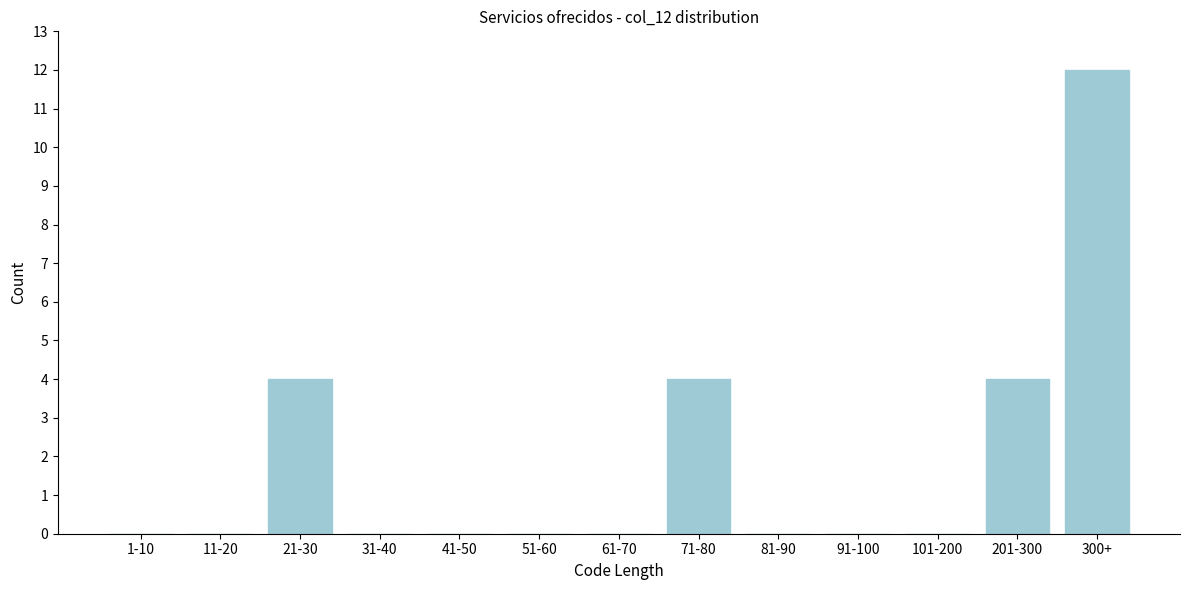

Reading right to left, extract all data points from this chart.

300+=12	201-300=4	101-200=0	91-100=0	81-90=0	71-80=4	61-70=0	51-60=0	41-50=0	31-40=0	21-30=4	11-20=0	1-10=0